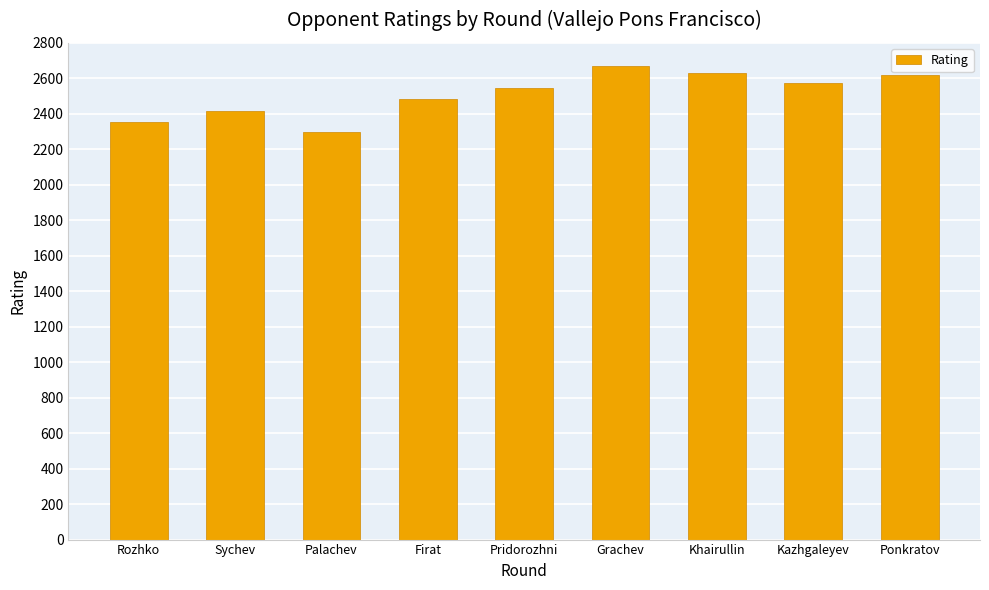

Count the number of data series in this chart.

1